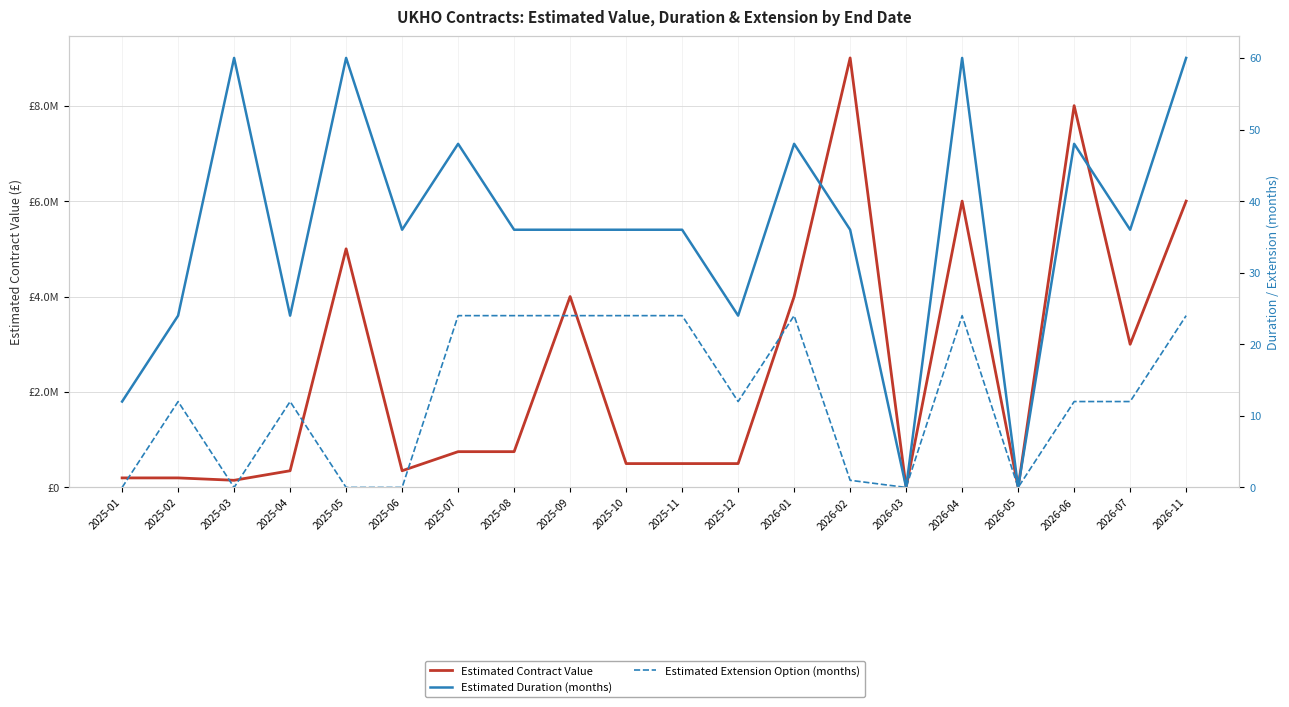

List the labels in order of Estimated Contract Value value, largest first.

2026-02, 2026-06, 2026-04, 2026-11, 2025-05, 2025-09, 2026-01, 2026-07, 2025-07, 2025-08, 2025-10, 2025-11, 2025-12, 2025-04, 2025-06, 2025-01, 2025-02, 2025-03, 2026-03, 2026-05